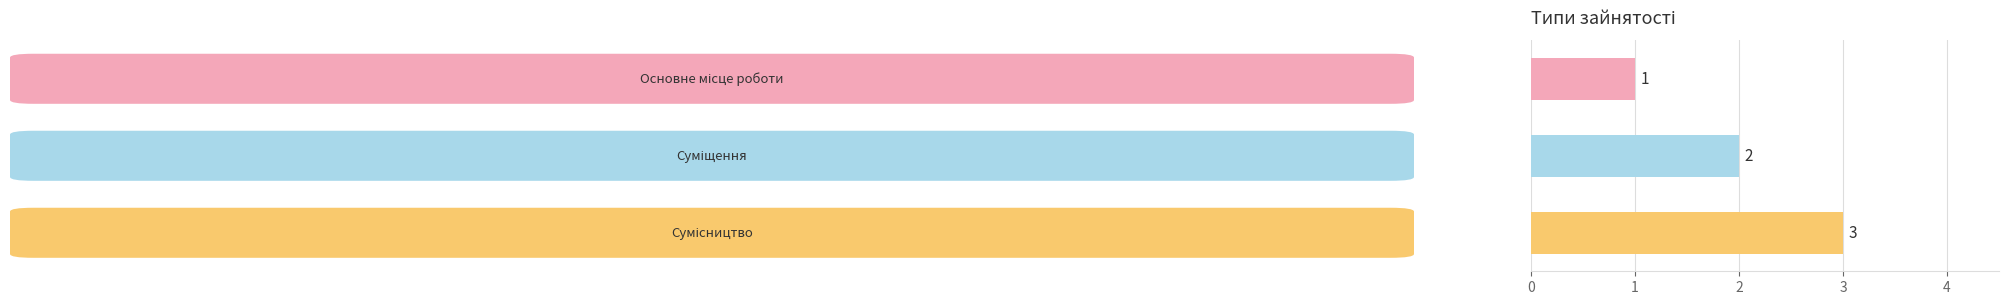

How many data points are less than 2?

1